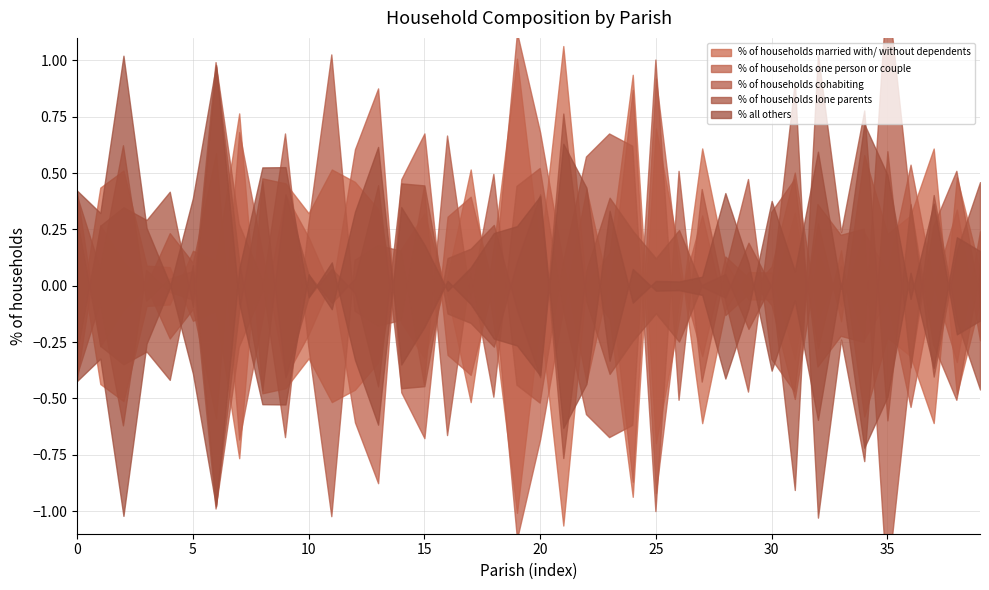

Which series changed the most between Shapwick and Buckhorn Weston?

% of households cohabiting